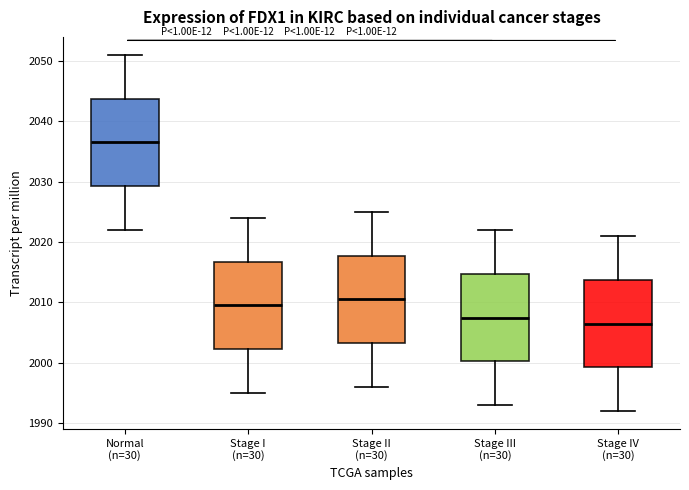

Where is the upper edge of the box for Stage I (n=30) on the y-axis? The values are not printed on the chart, so give them approximately, as read against the axis.

2017